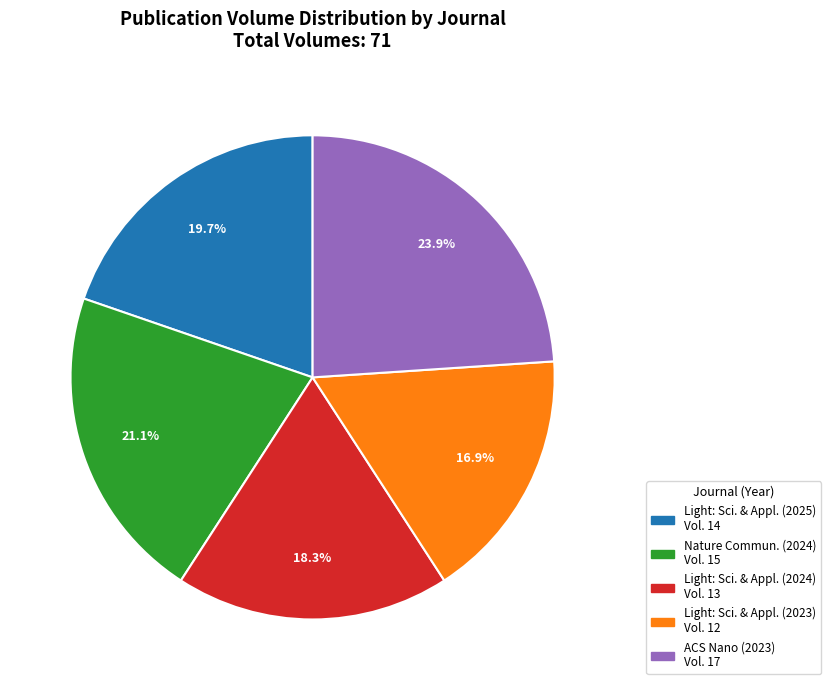

Which category has the biggest portion of the pie?

ACS Nano (2023) Vol. 17